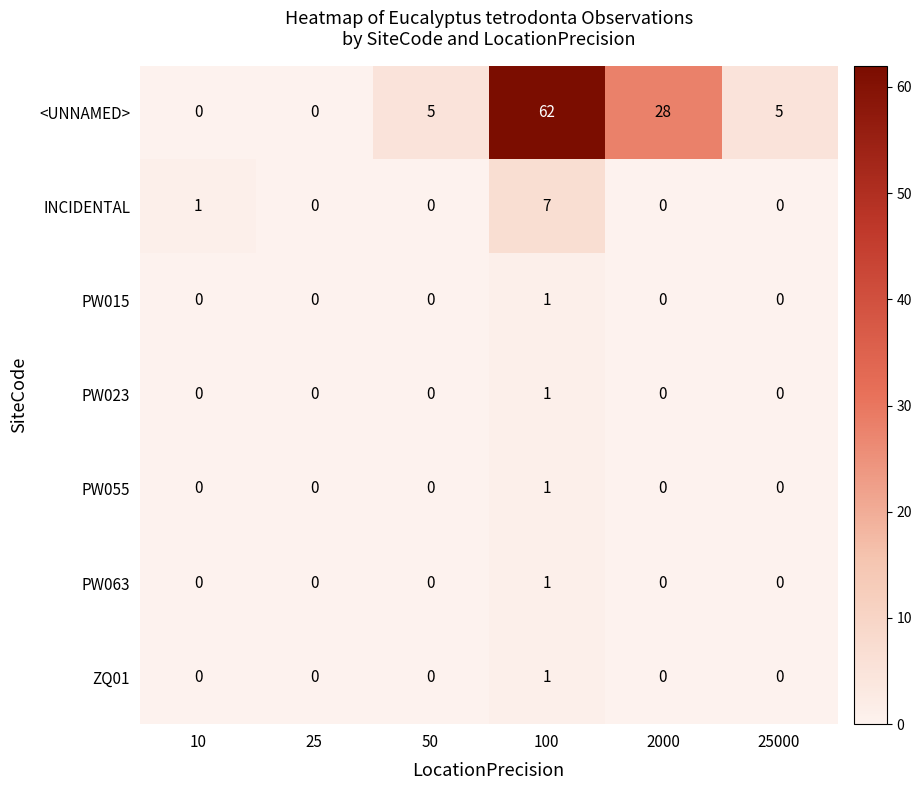

What is the spread (max minus min) of values at 100?

61